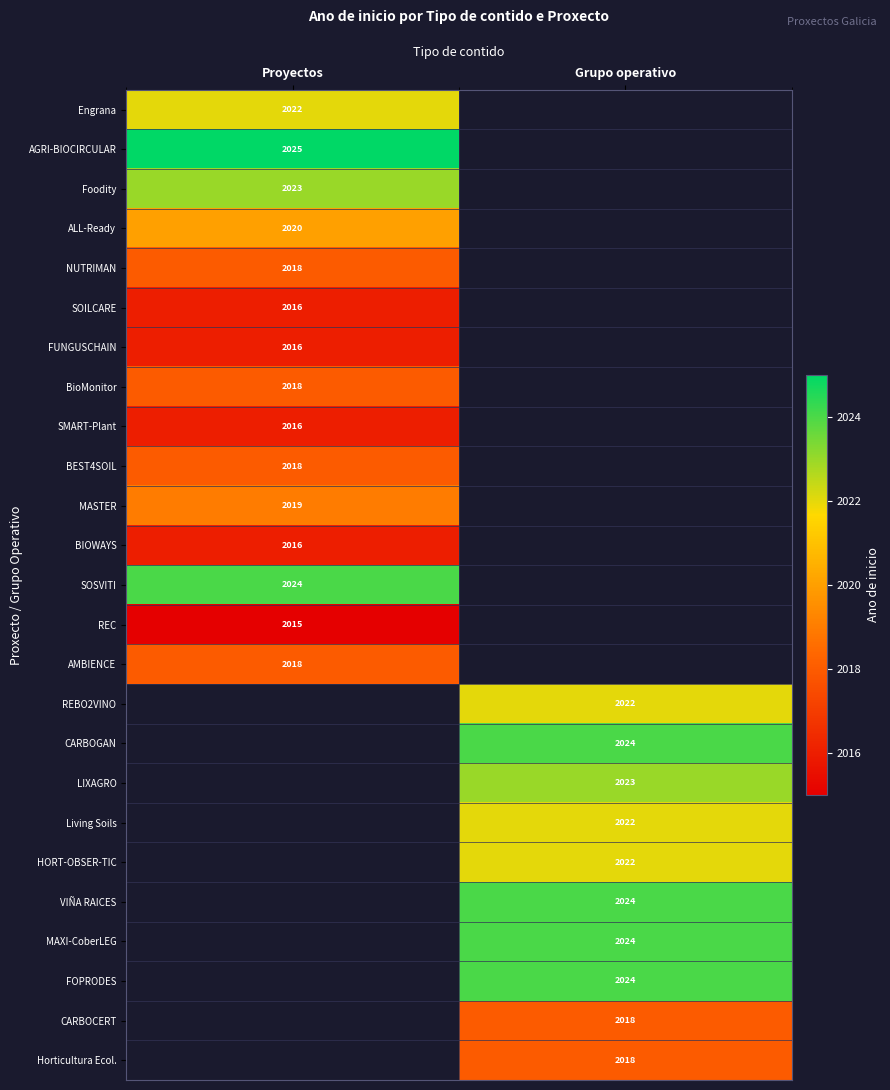

Is it true that AMBIENCE equals 2018 at Proyectos?

True